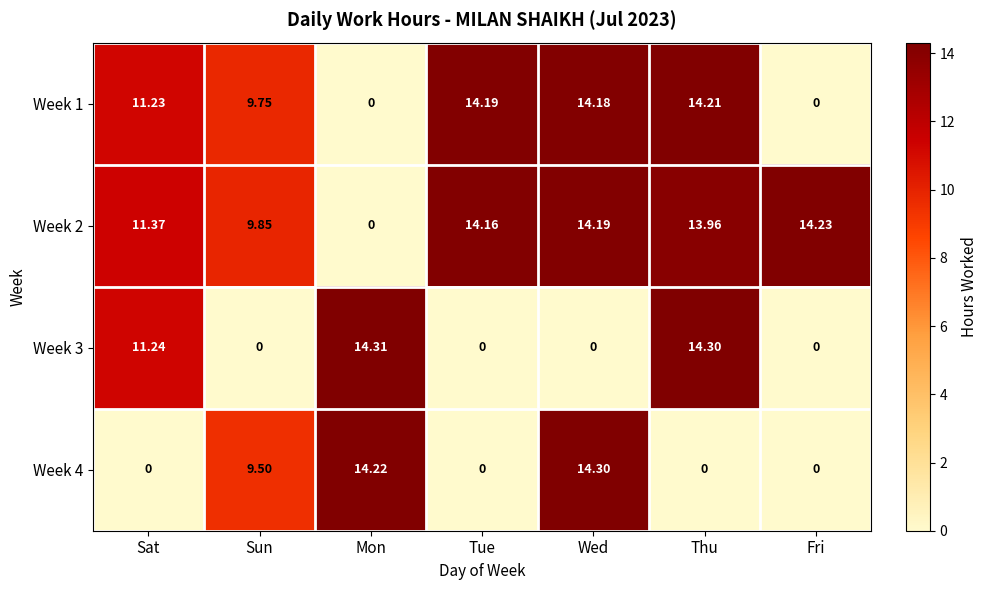

Rank the categories by Week 2 value from highest to lowest.

Fri, Wed, Tue, Thu, Sat, Sun, Mon